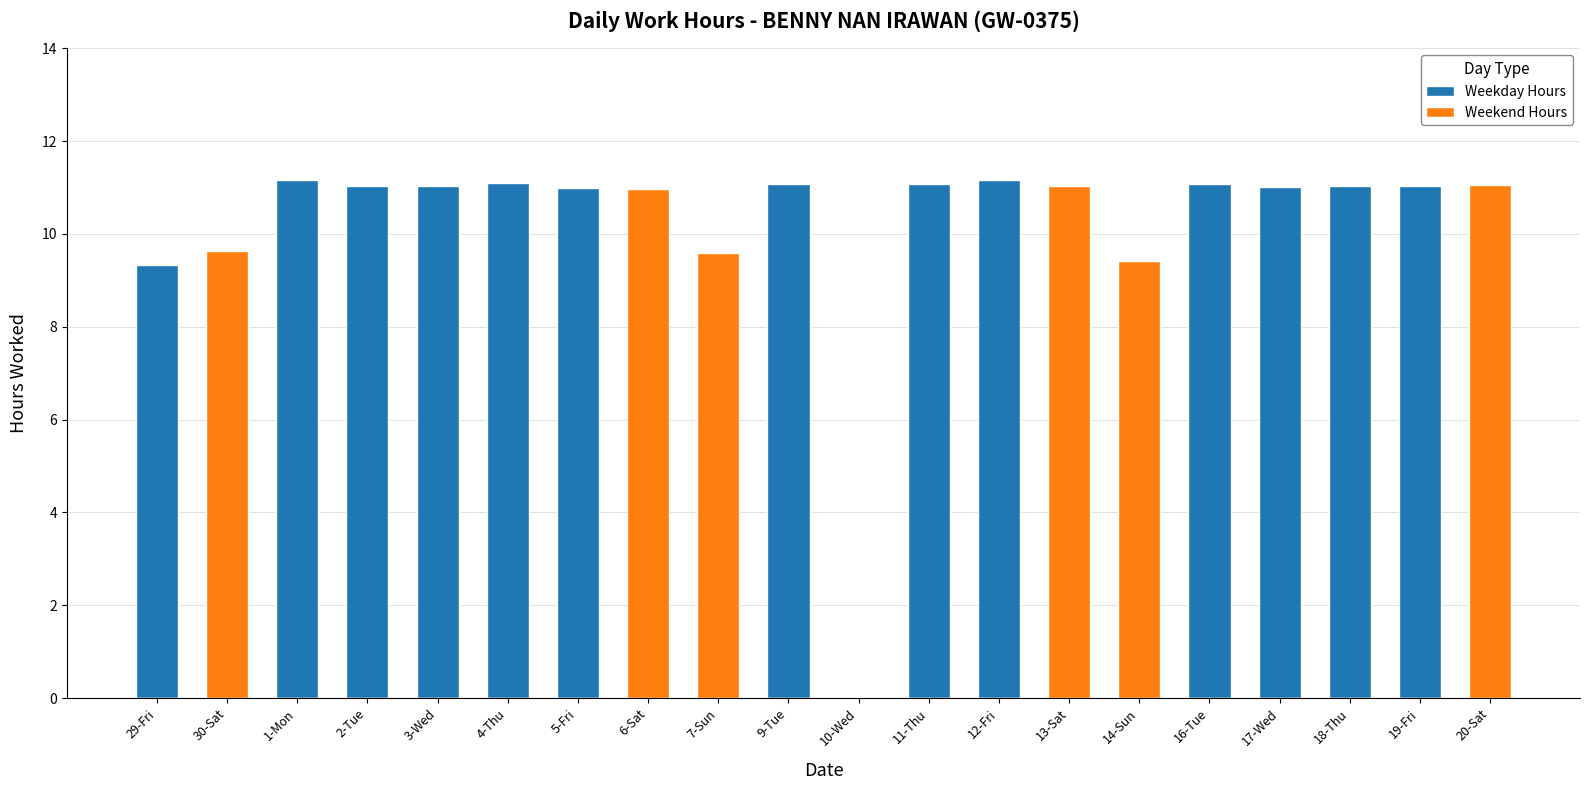

At which category is the sum across all series the highest?

1-Mon